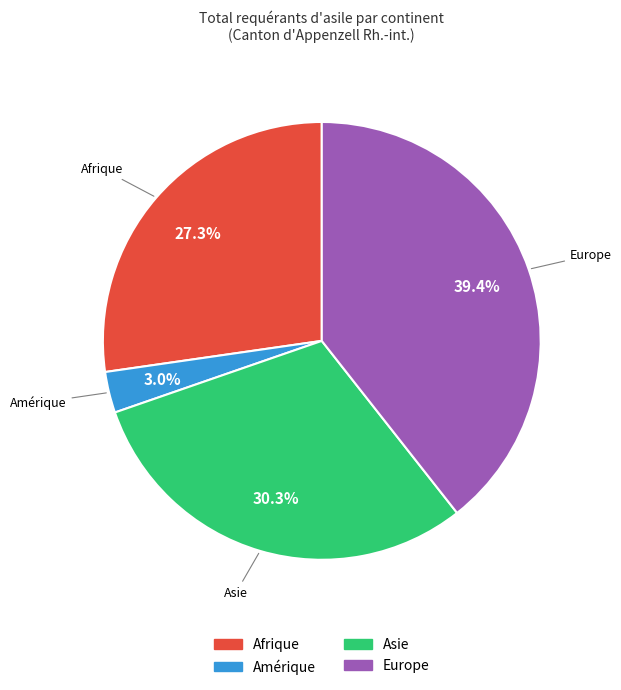

To the nearest percent, what is the combined percentage of Europe and Amérique?

42%